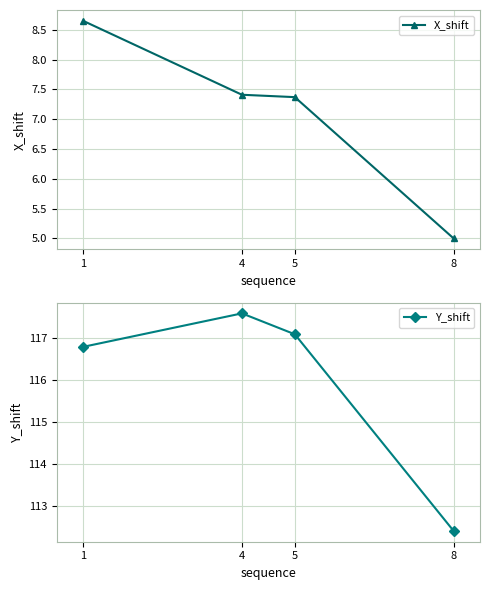

What are all the series names shown in the legend?

X_shift, Y_shift